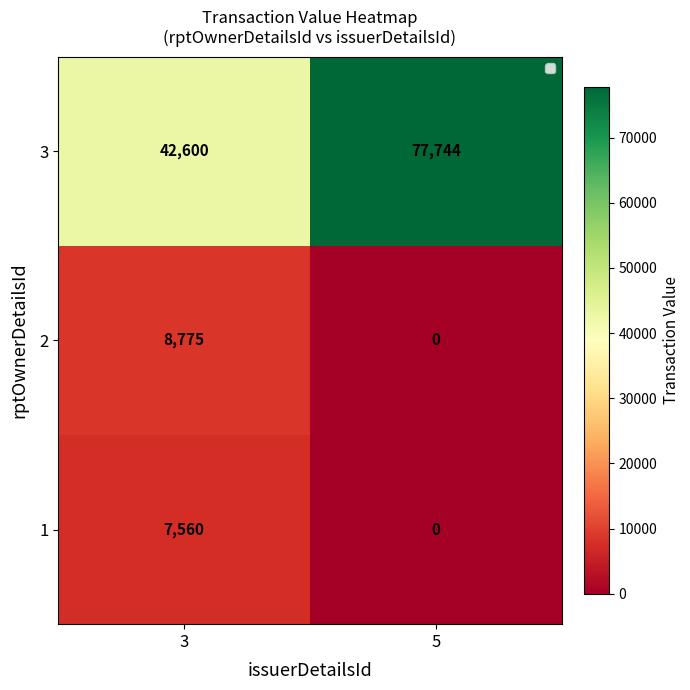

Is it true that 2 equals 14157 at 3?

False